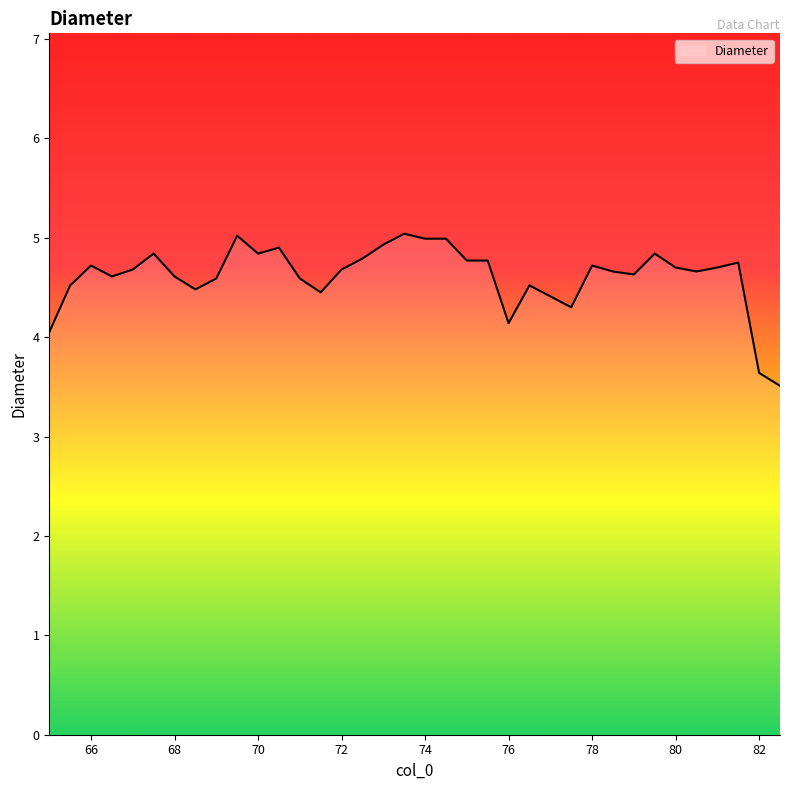

Does the chart display data point markers on the line(s)?

No